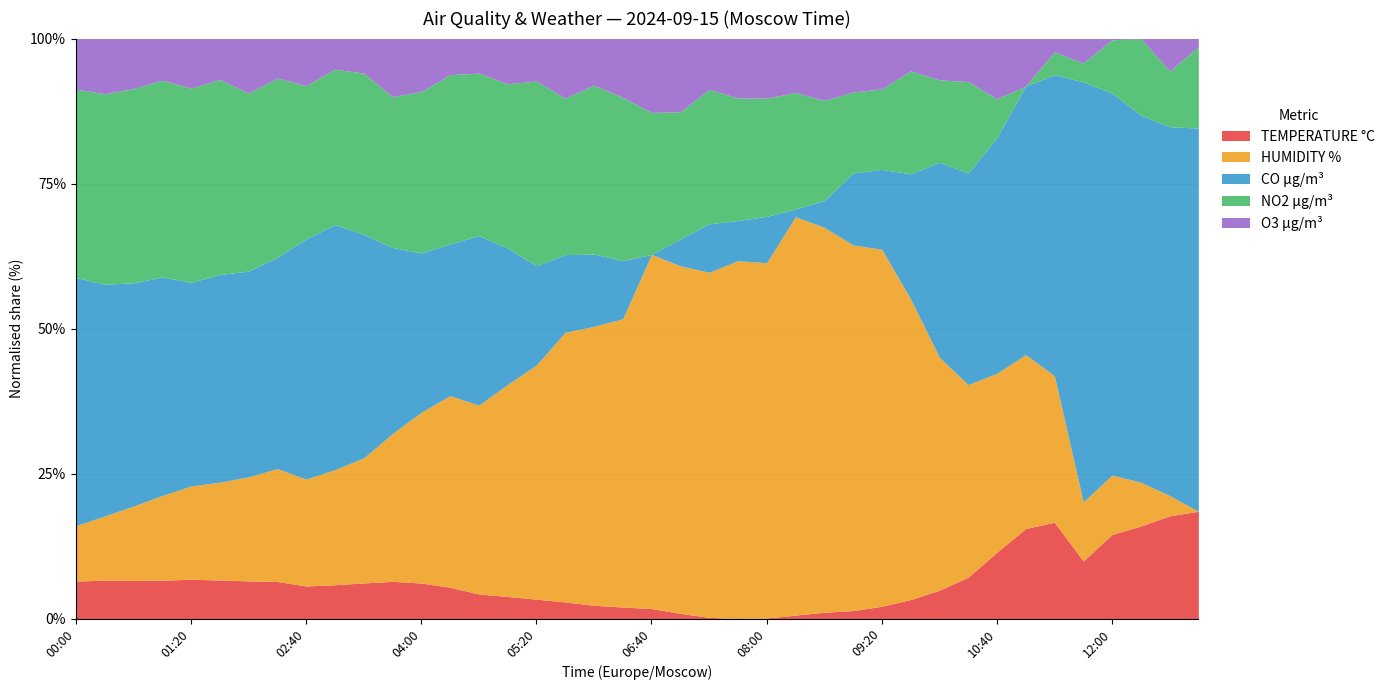

Where is O3 µg/m³ nearest to the value 39?

09:40